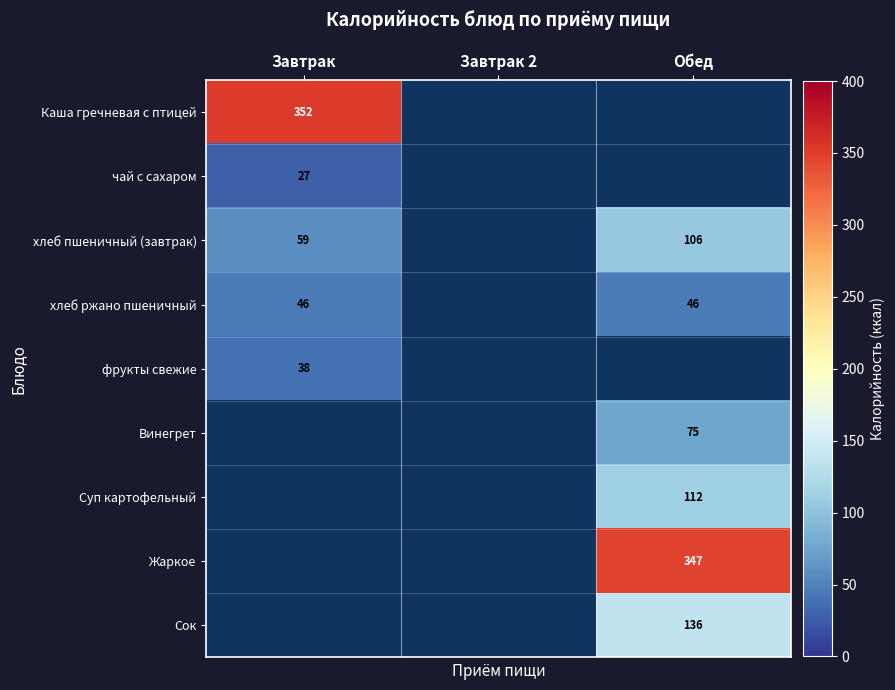

True or false: хлеб ржано пшеничный has a value of 15 at Обед.

False